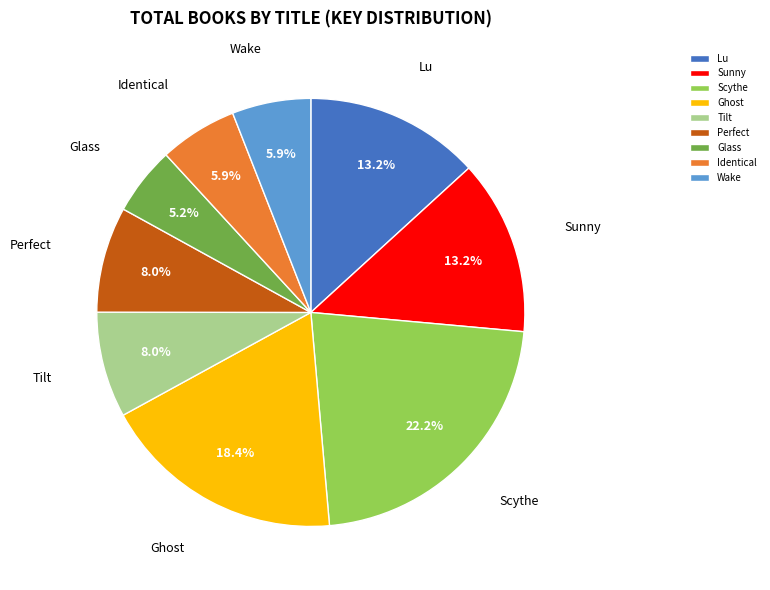

Which has a higher value, Glass or Sunny?

Sunny